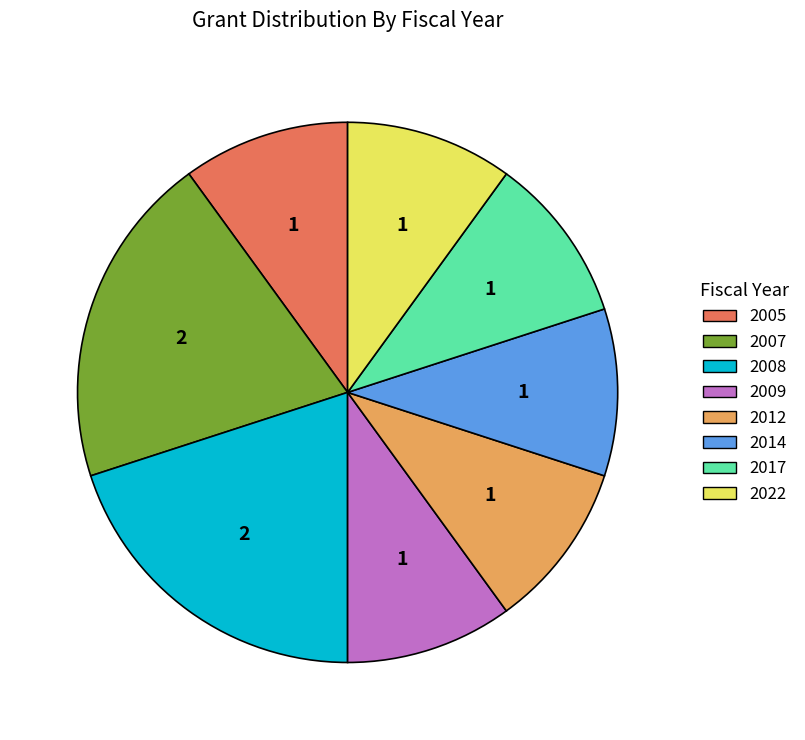

Do 2022 and 2007 together represent more than half of the pie?

No